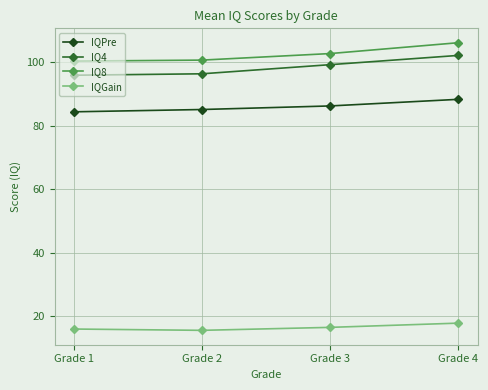

What is the difference between the IQ8 values at Grade 2 and Grade 1?

0.3